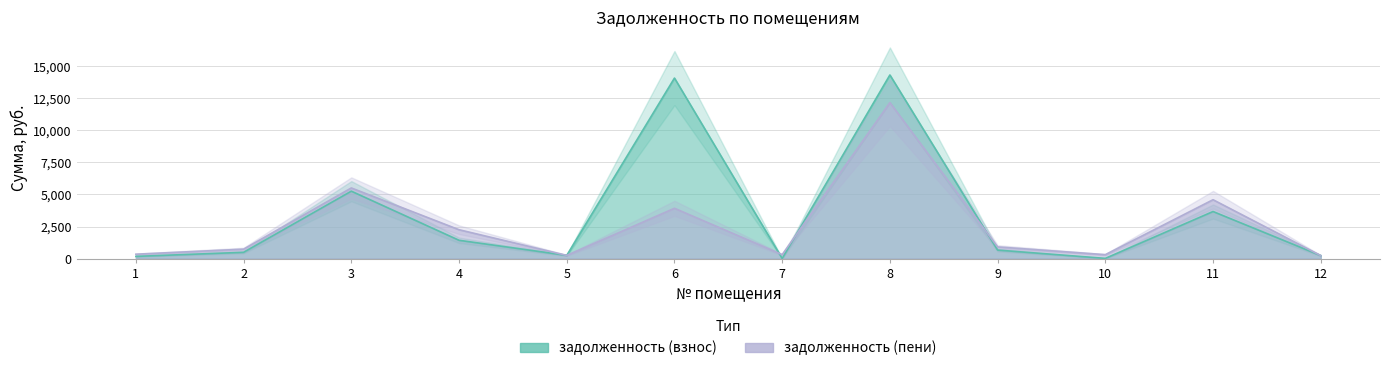

The задолженность (пени) series shows 340.4 at 1. True or false?

True